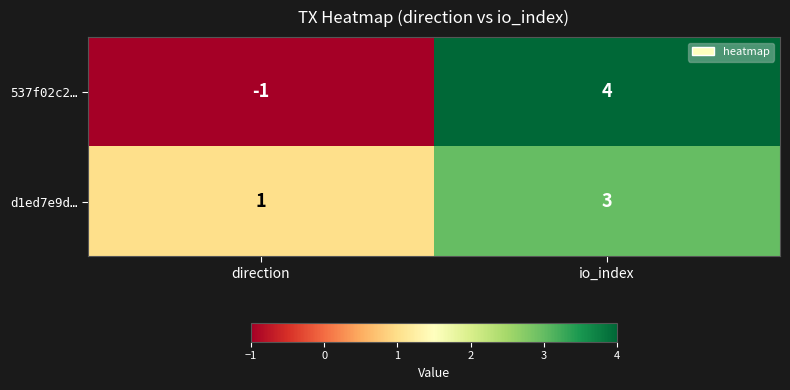

What is the difference between the maximum and minimum values in the 537f02c2… series?

5